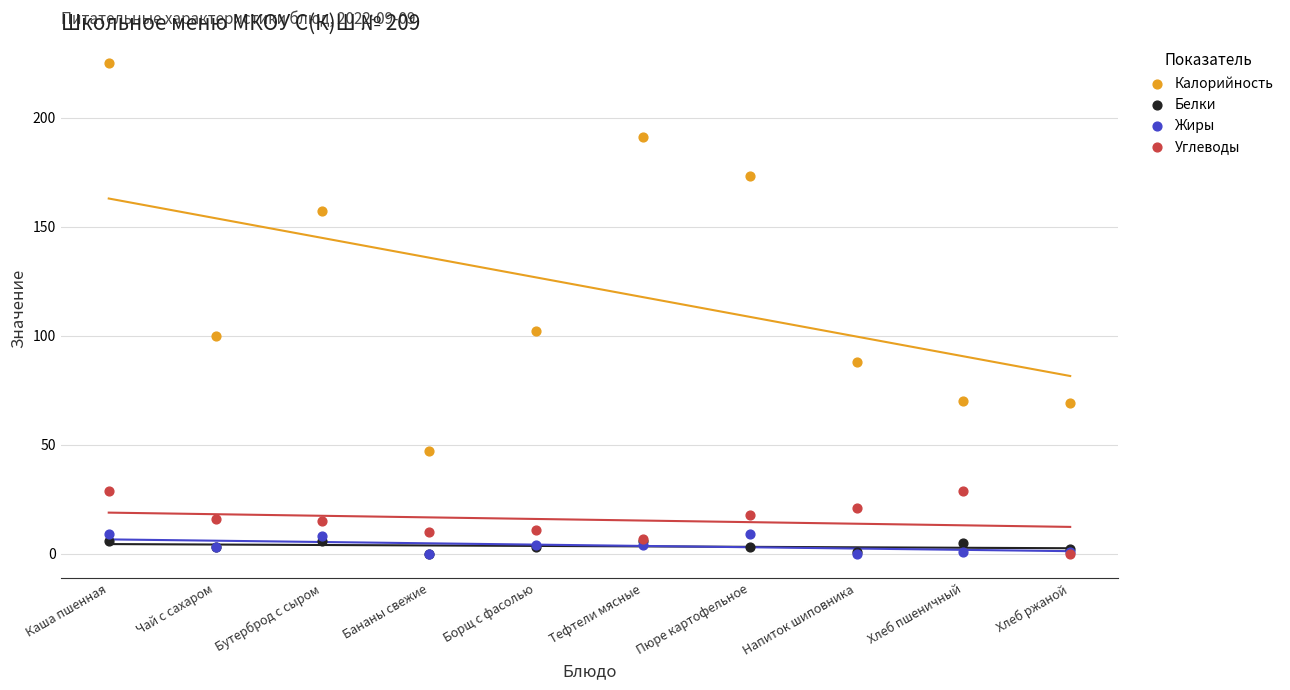

Which series has the largest Y range (max minus min)?

Калорийность